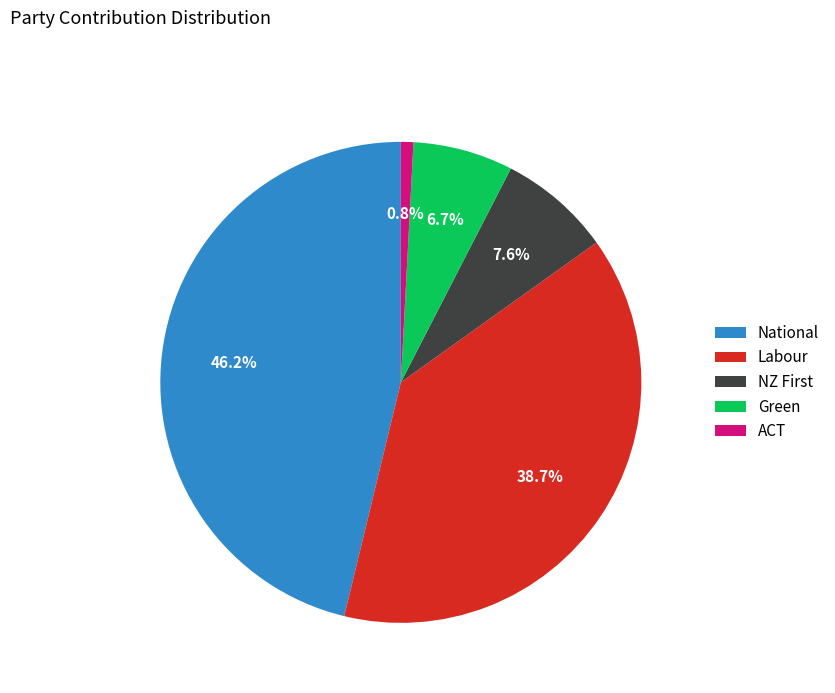

What percentage is the ACT slice, to the nearest percent?

1%